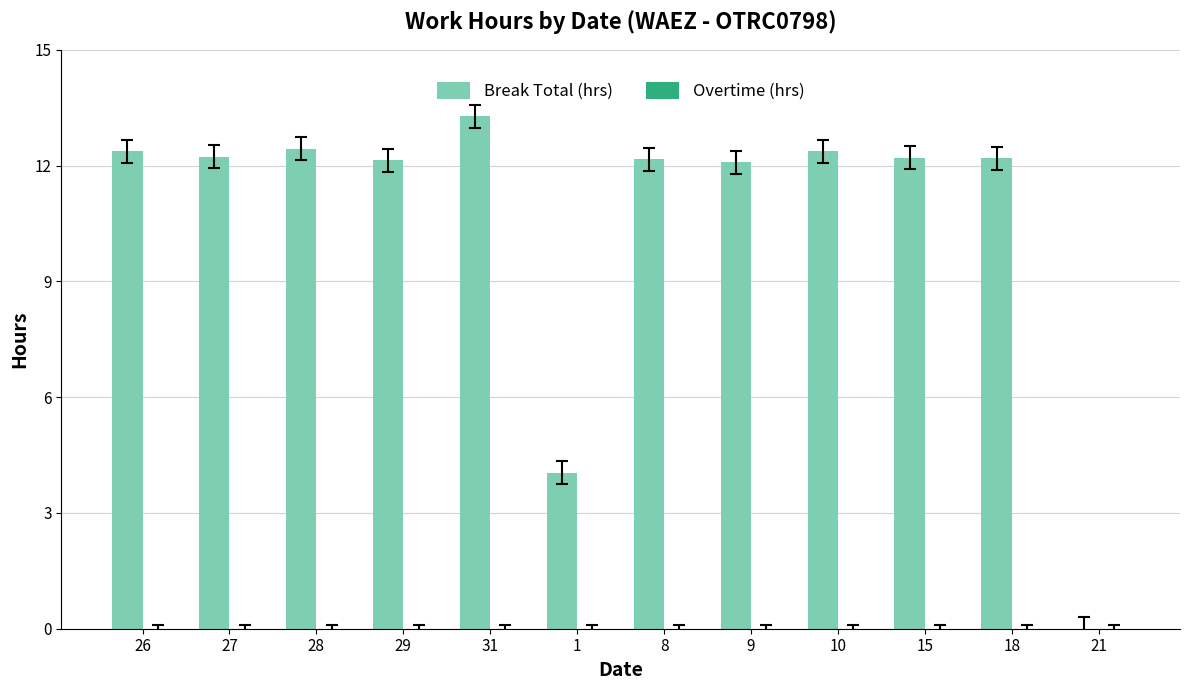

What is the sum of the values at 27 and 9?

24.3